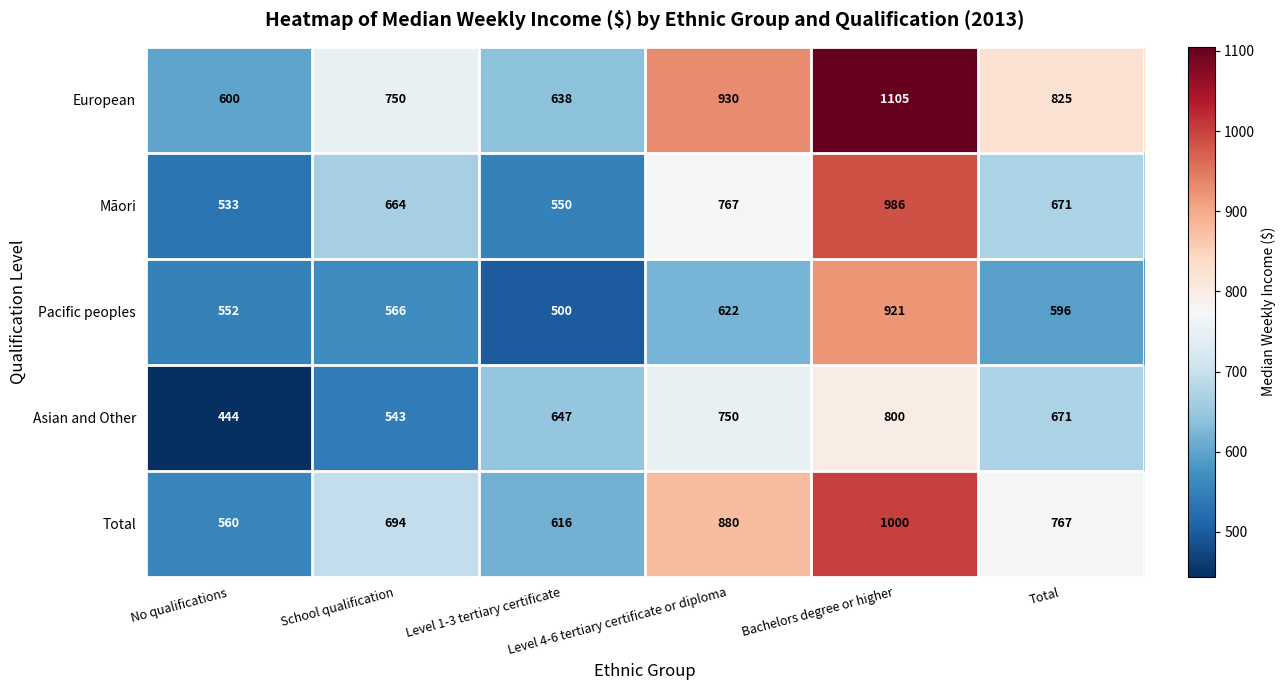

What is the sum of all Māori values?

4171